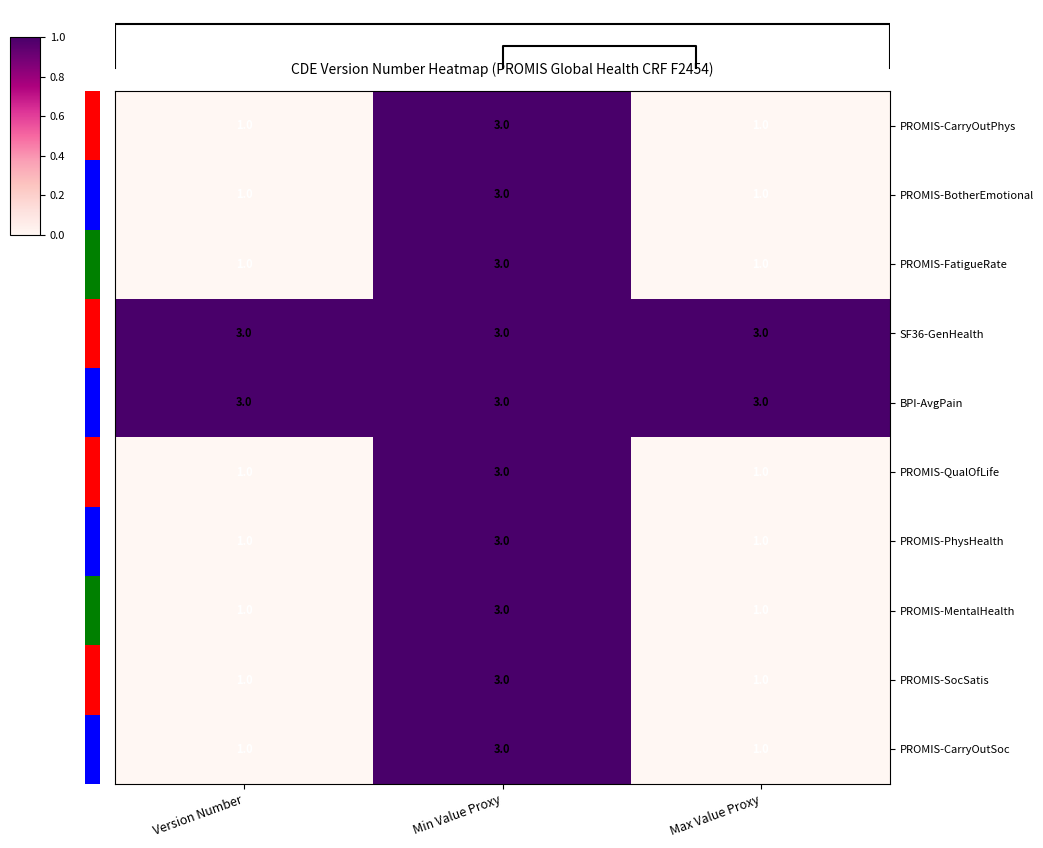

True or false: PROMIS-CarryOutSoc has a value of 2 at Max Value Proxy.

False